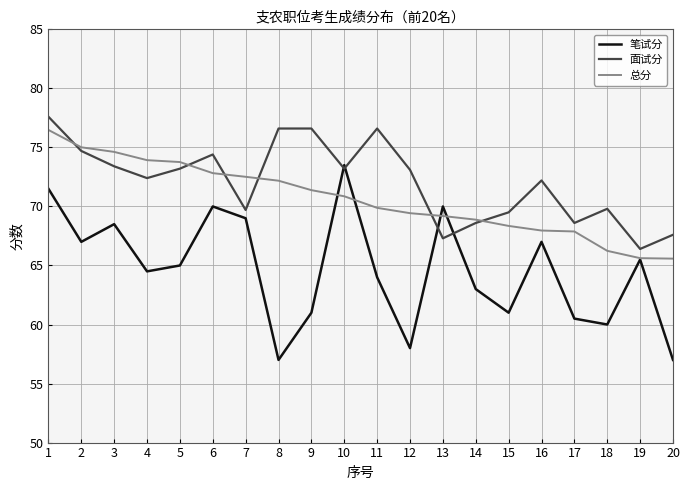

What is the smallest value displayed?

57.0